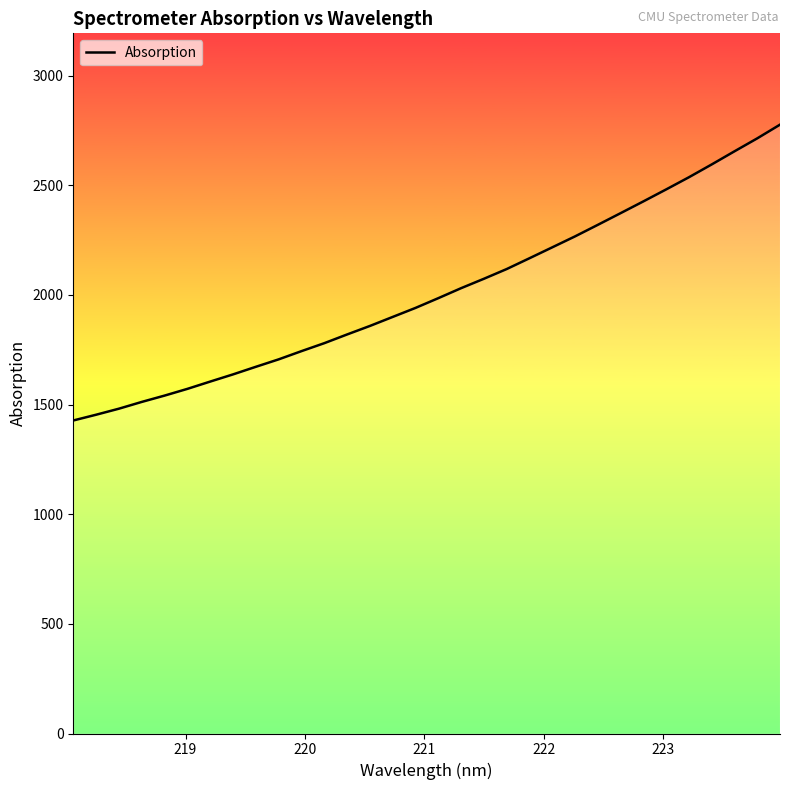

What is the sum of all values?

64377.0